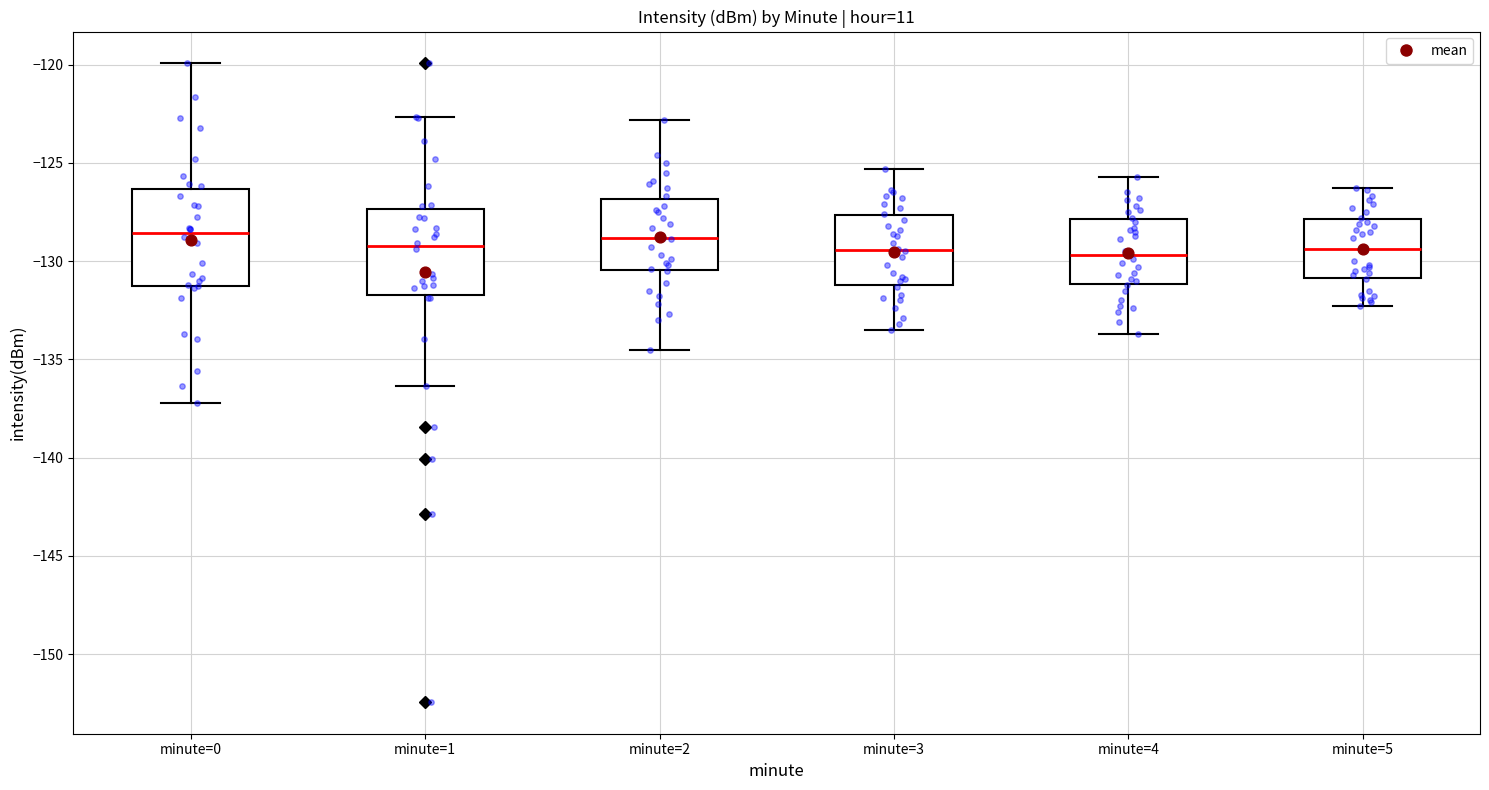

Reading left to right, read every box against the y-axis: the position of its median line, the range the box covers, and the ends of its whiskers. The values are not printed on the chart, so give them approximately, as read against the axis.

minute=0: median -128.5, box -131.5 to -126.5, whiskers -137.0 to -120.0
minute=1: median -129.0, box -131.5 to -127.5, whiskers -136.5 to -122.5
minute=2: median -129.0, box -130.5 to -127.0, whiskers -134.5 to -123.0
minute=3: median -129.5, box -131.0 to -127.5, whiskers -133.5 to -125.5
minute=4: median -129.5, box -131.0 to -128.0, whiskers -133.5 to -125.5
minute=5: median -129.5, box -131.0 to -128.0, whiskers -132.5 to -126.5